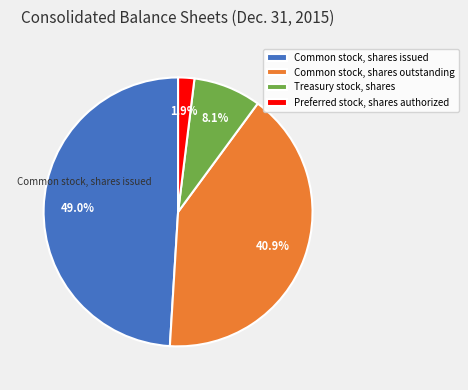

Do Common stock, shares issued and Treasury stock, shares together represent more than half of the pie?

Yes